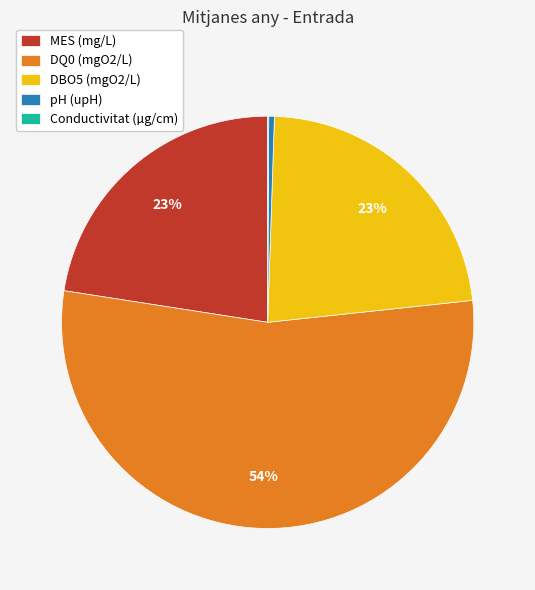

Approximately how many times larger is the value at DQ0 (mgO2/L) compared to pH (upH)?

122.8